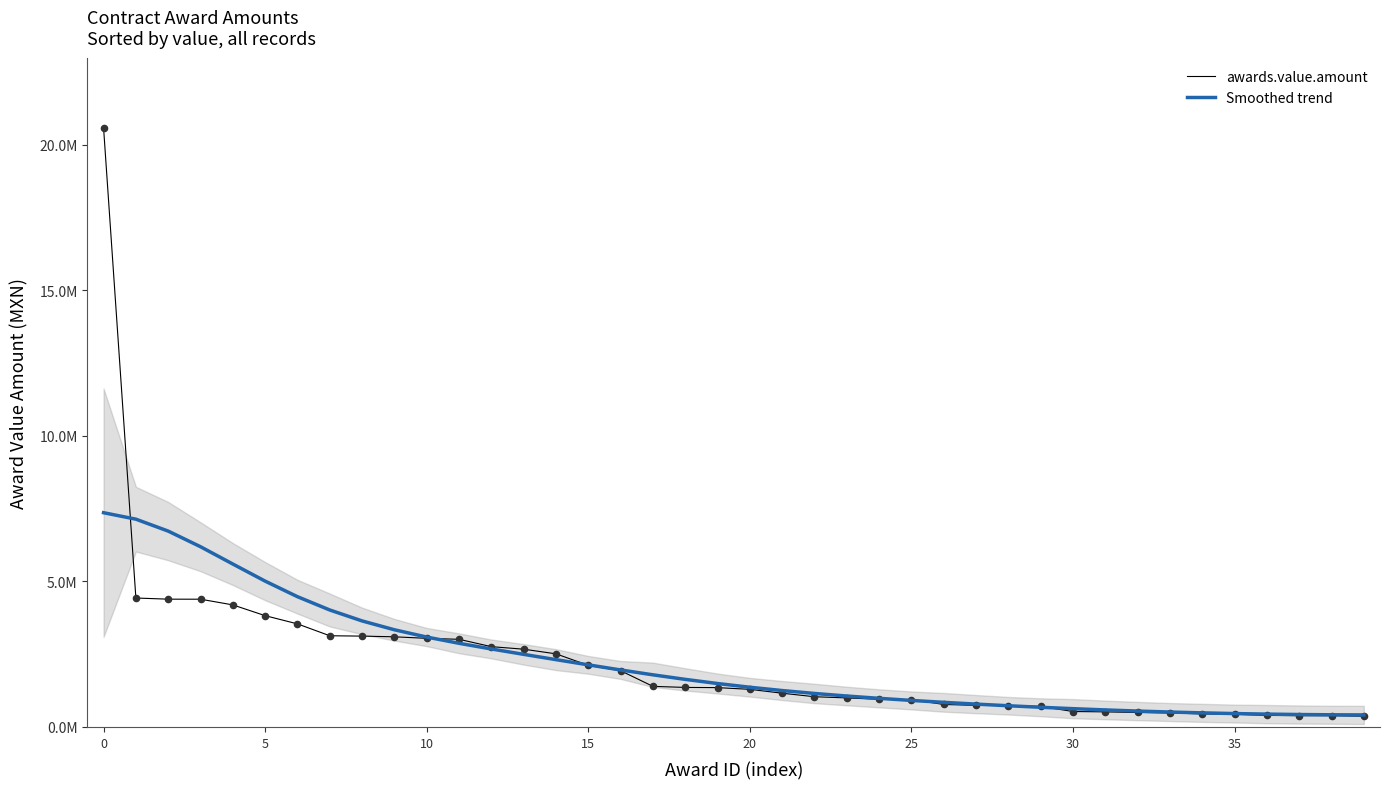

Is the value of awards.value.amount at 9 greater than the value of Smoothed trend at 24?

Yes